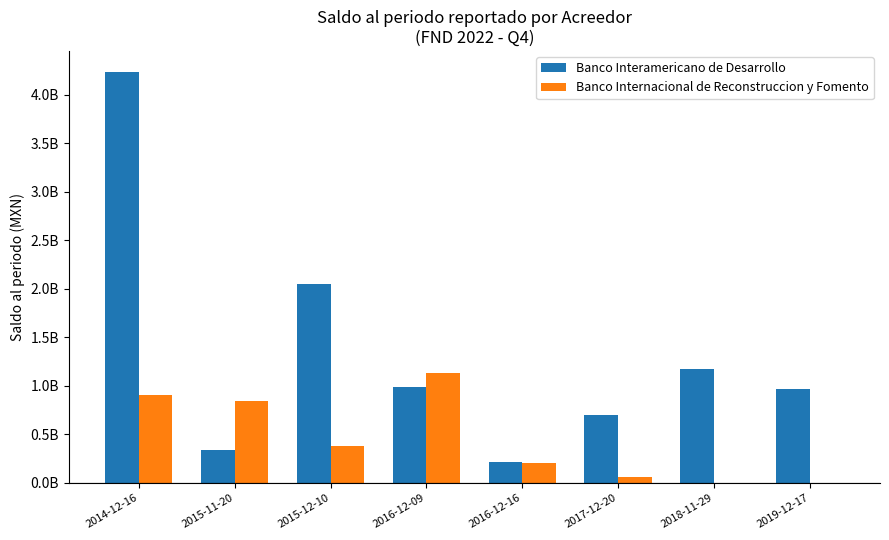

Does the chart contain stacked bars?

No